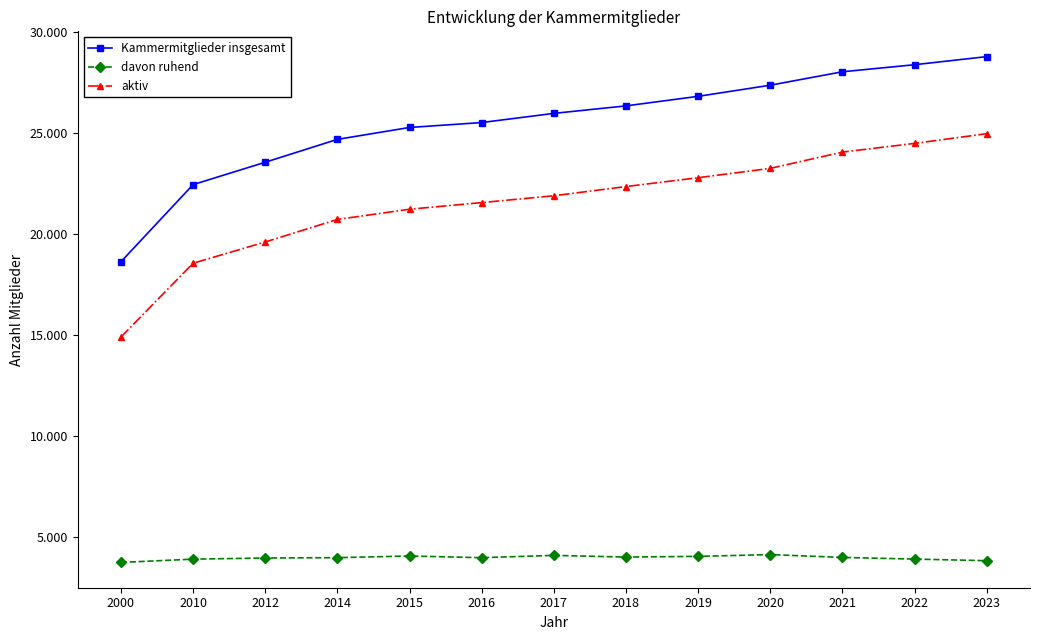

What are all the series names shown in the legend?

Kammermitglieder insgesamt, davon ruhend, aktiv